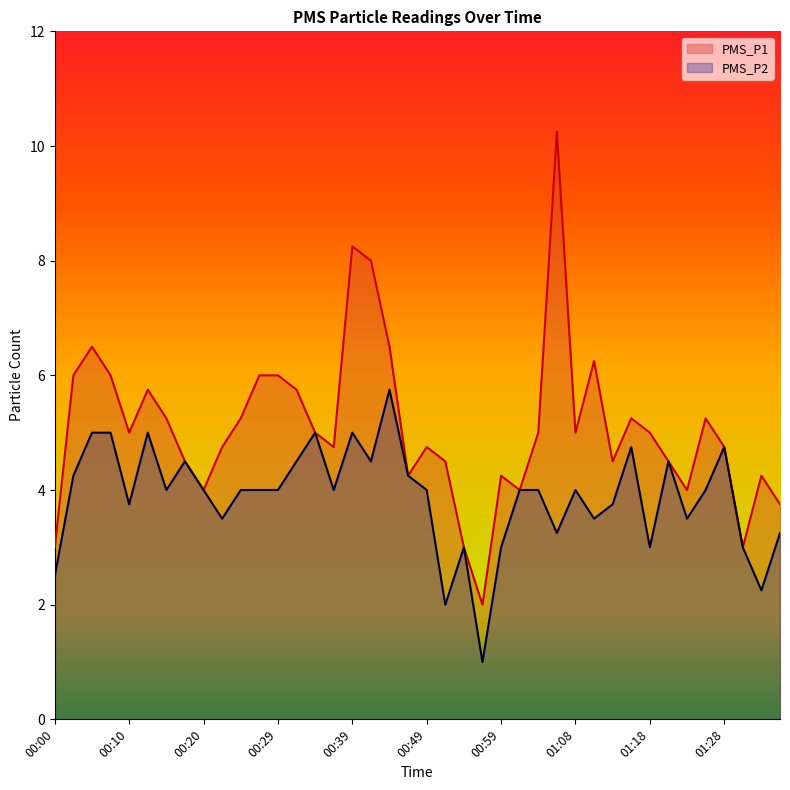

True or false: PMS_P1 has a value of 2.5 at 01:13.

False